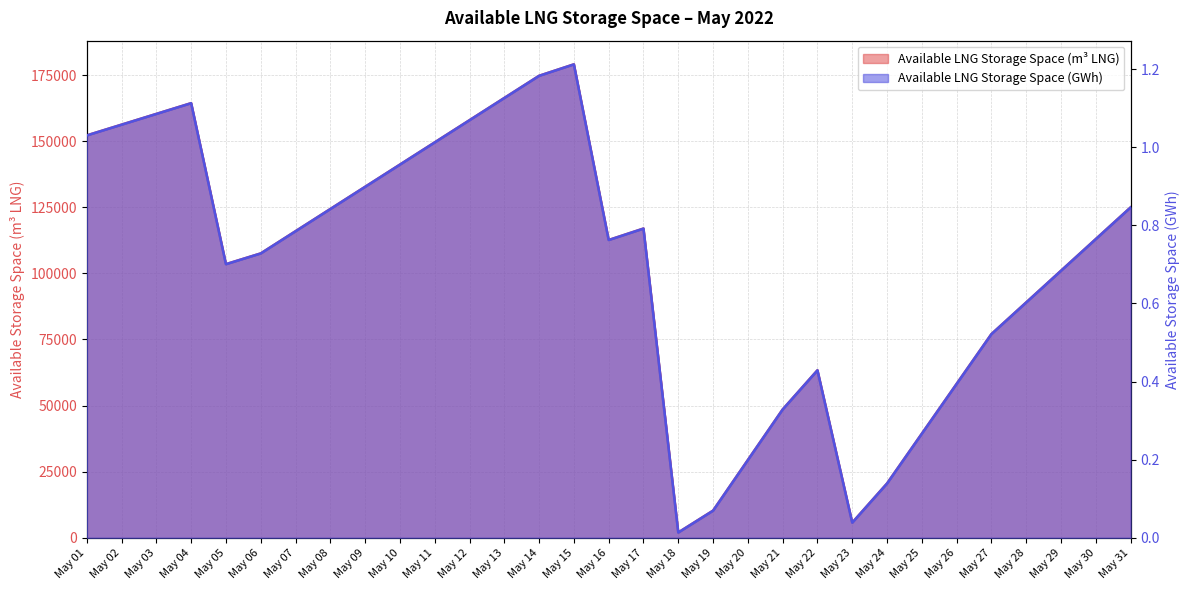

What is the value of the Available LNG Storage Space (kWh, /1e9) point at the 31st from the left?

0.8